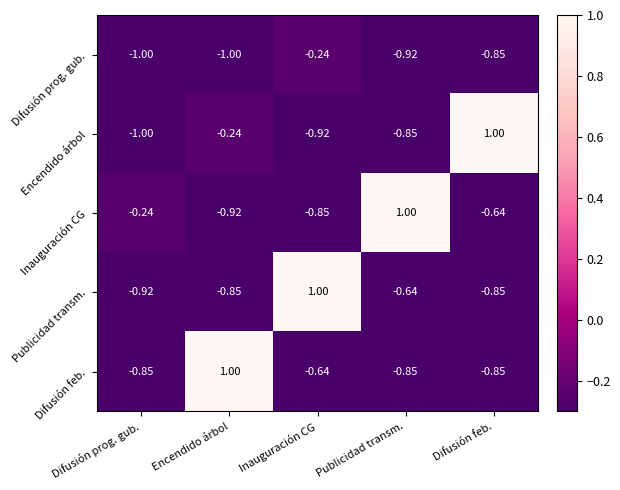

Is the value of Difusión prog. gub. at Difusión prog. gub. greater than the value of Difusión feb. at Difusión prog. gub.?

No